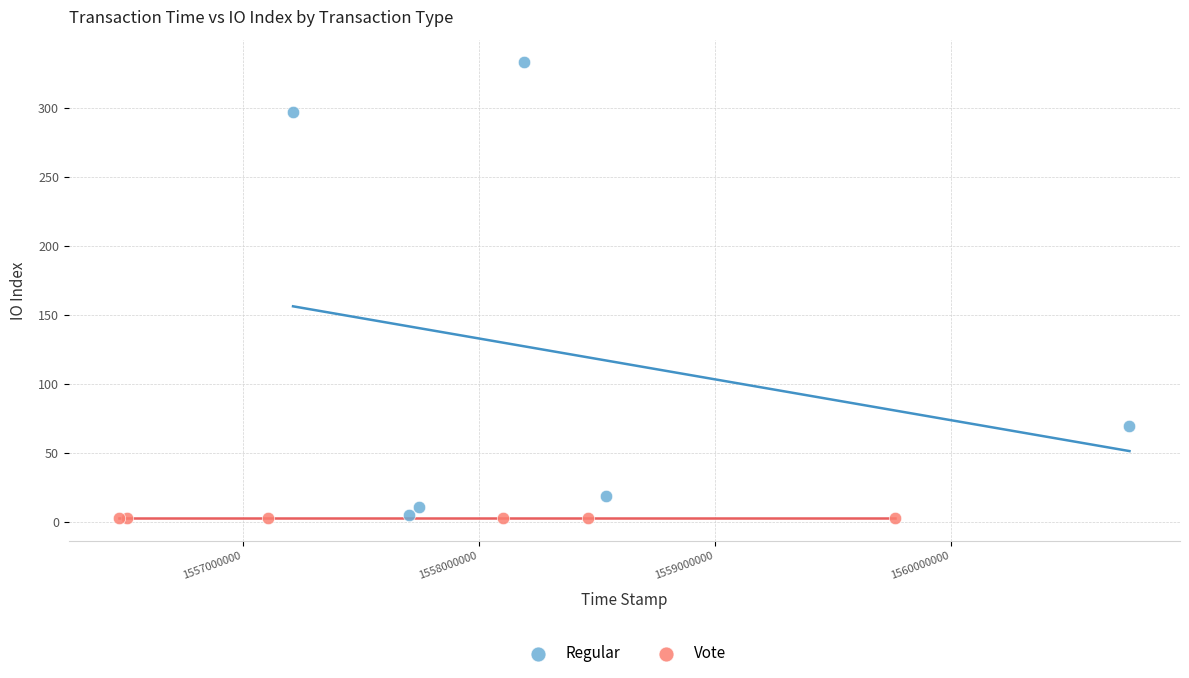

What are all the series names shown in the legend?

Regular, Vote